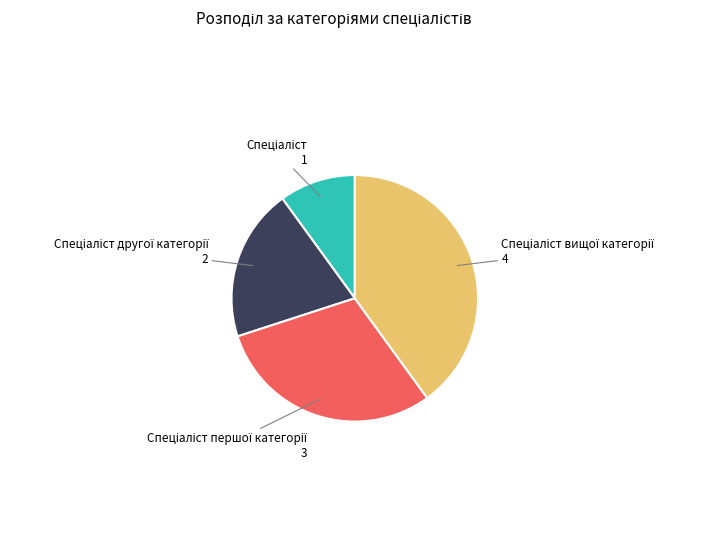

Does any single category account for the majority?

No